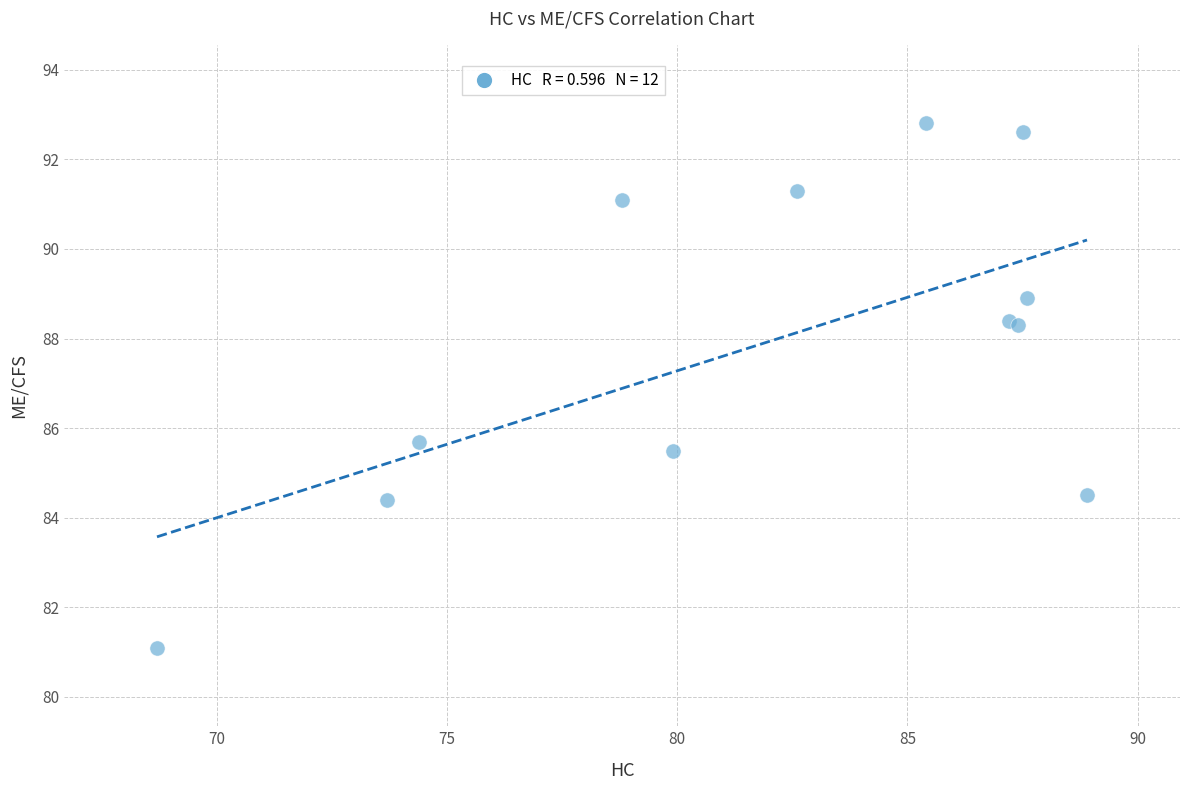

What Y value in the scatter plot is closest to 86?

85.7